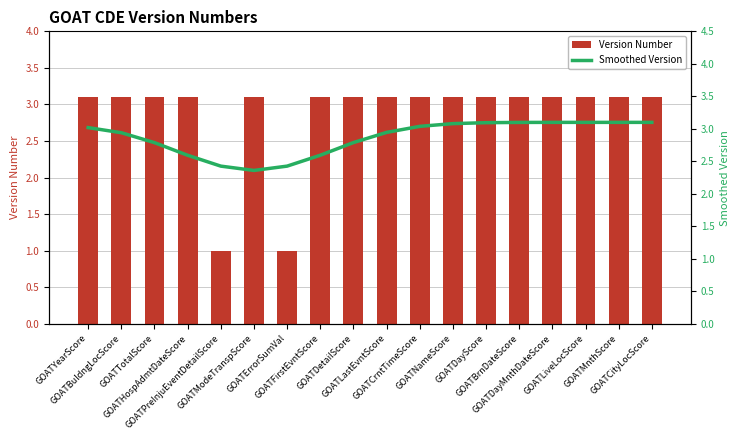

What is the difference between the maximum and minimum values in the Smoothed Version series?

0.7